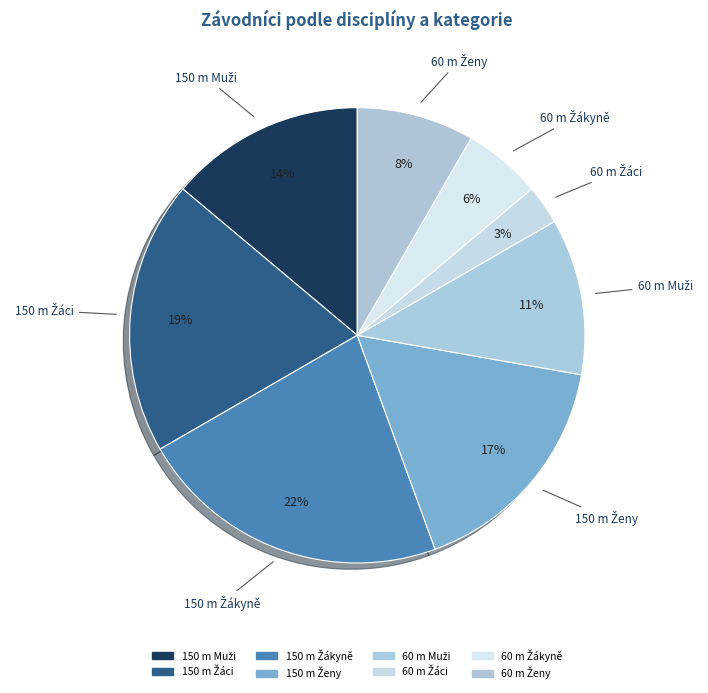

To the nearest percent, what is the difference between the largest and smallest slice percentages?

19%